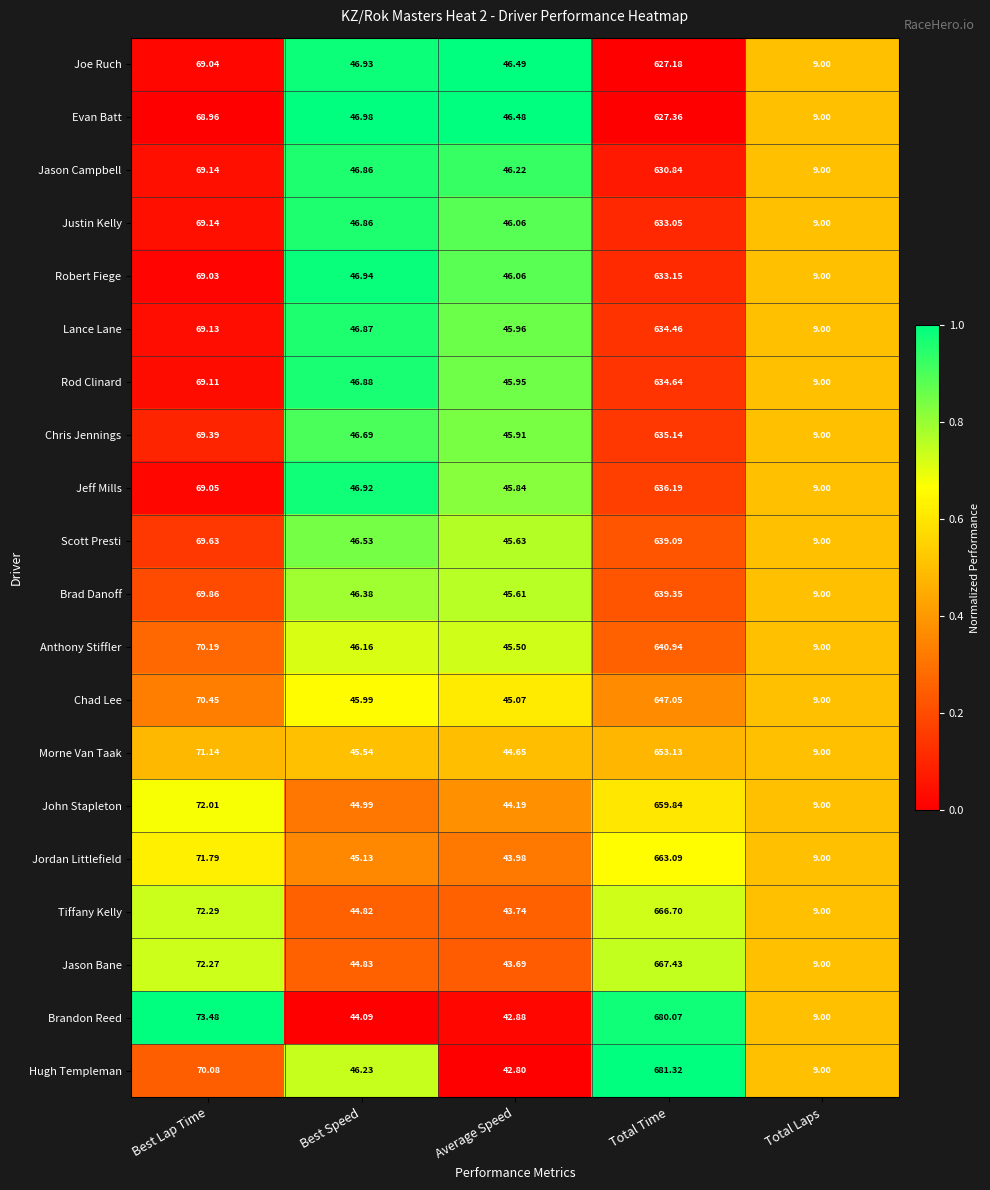

How many data points does each series have?

5